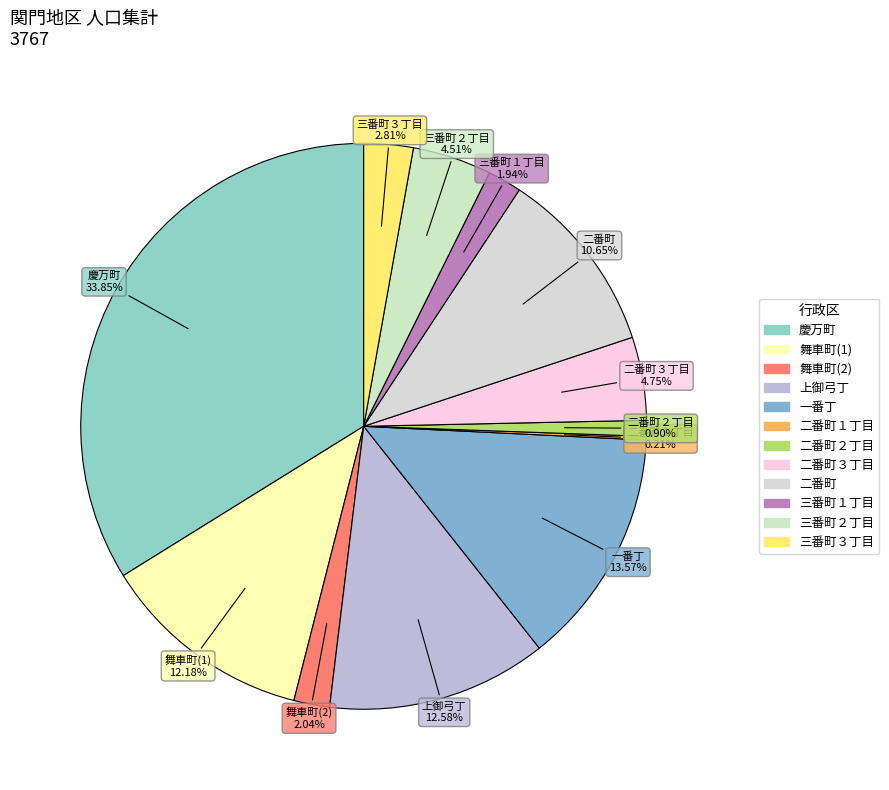

Is there a majority slice in this chart?

No